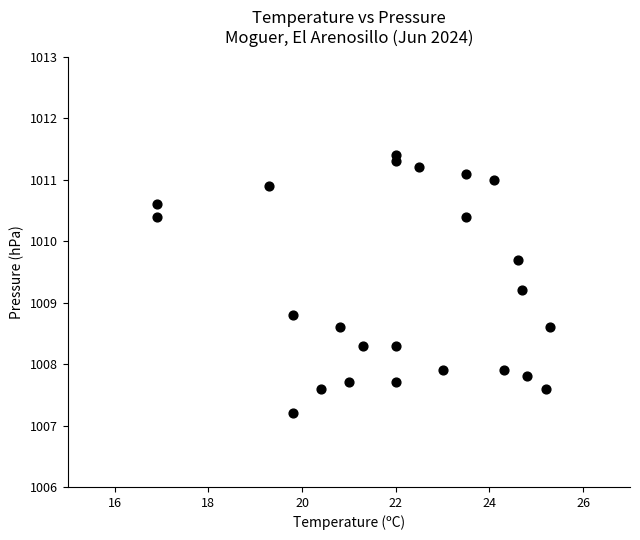

What is the range of X values (max minus min)?

8.4